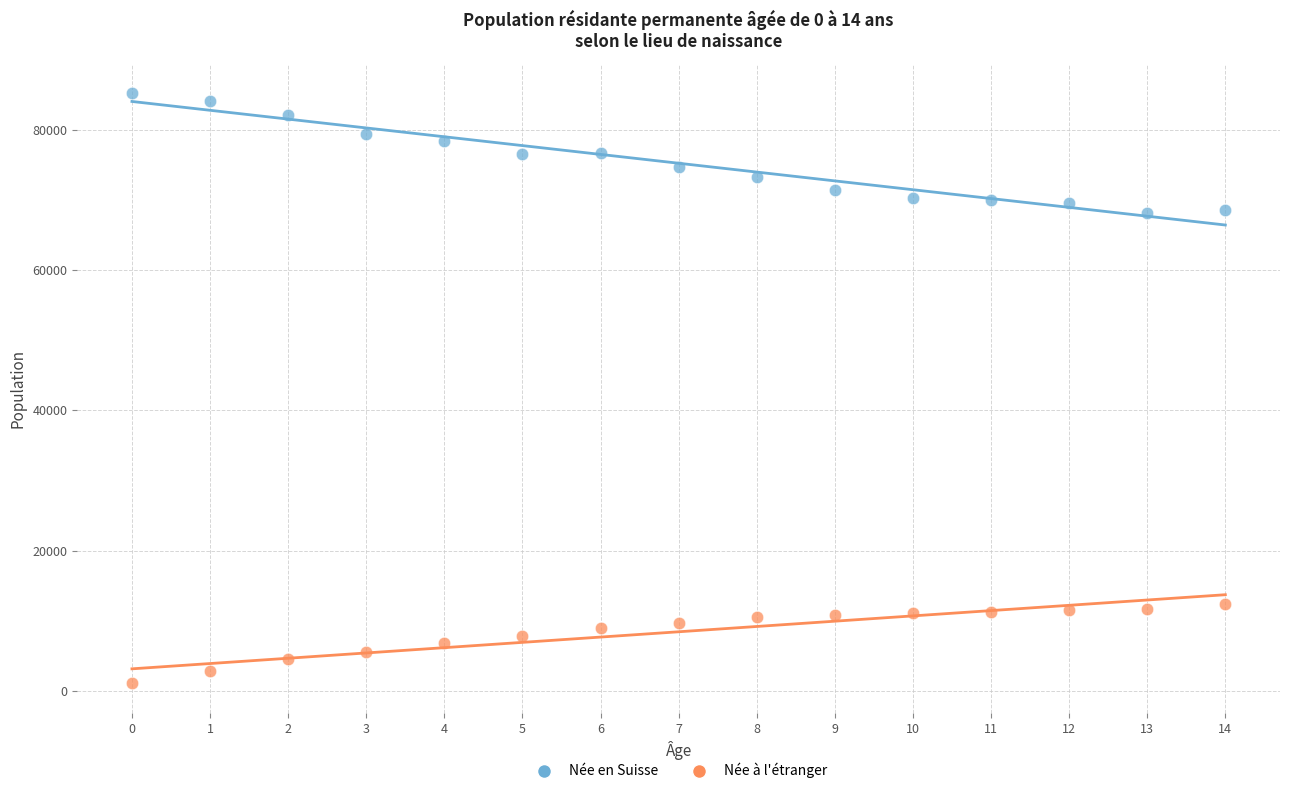

Across all data points, what is the range of Y values (max minus min)?

84186